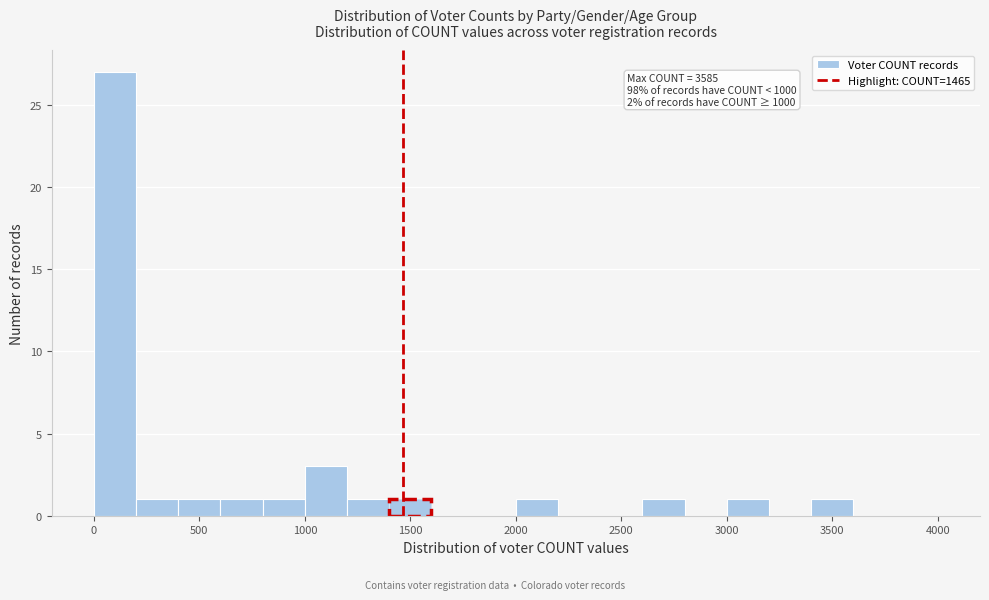

Over which range of the x-axis is the bar tallest?

0 to 200